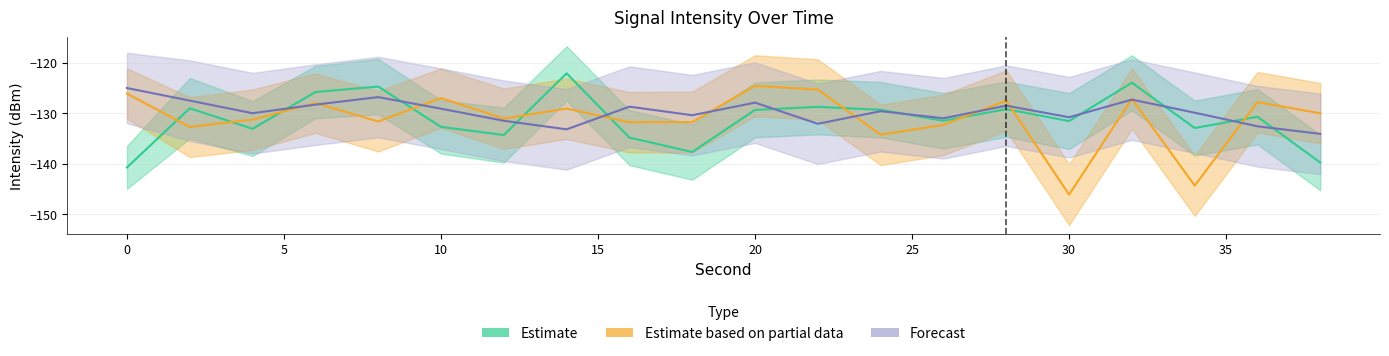

What is the value of the Estimate point at the 12th from the left?

-128.7